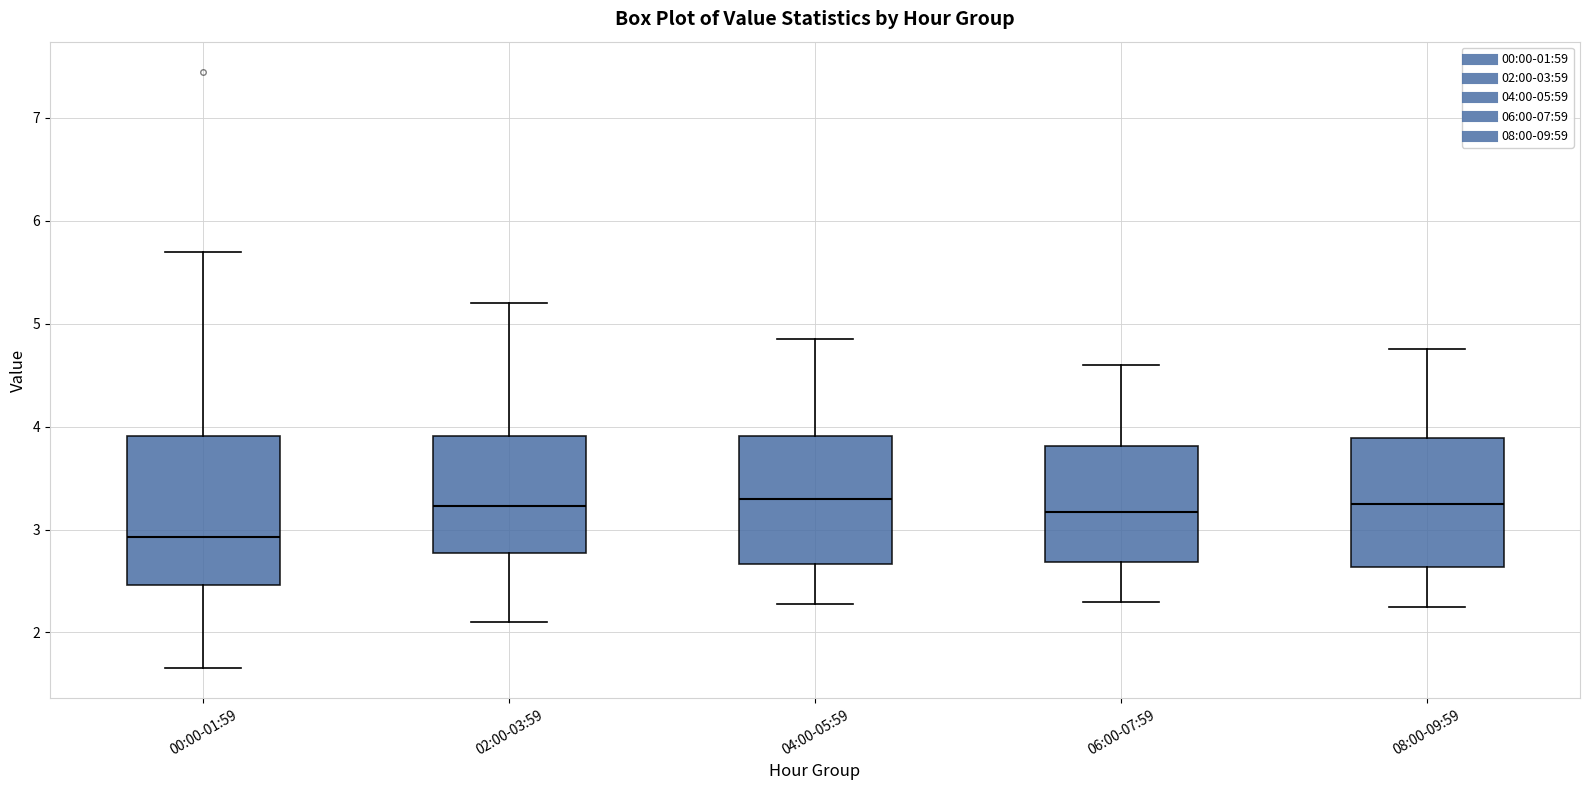

Reading left to right, read every box against the y-axis: the position of its median line, the range the box covers, and the ends of its whiskers. The values are not printed on the chart, so give them approximately, as read against the axis.

00:00-01:59: median 2.9, box 2.5 to 3.9, whiskers 1.7 to 5.7
02:00-03:59: median 3.2, box 2.8 to 3.9, whiskers 2.1 to 5.2
04:00-05:59: median 3.3, box 2.7 to 3.9, whiskers 2.3 to 4.9
06:00-07:59: median 3.2, box 2.7 to 3.8, whiskers 2.3 to 4.6
08:00-09:59: median 3.3, box 2.6 to 3.9, whiskers 2.3 to 4.8